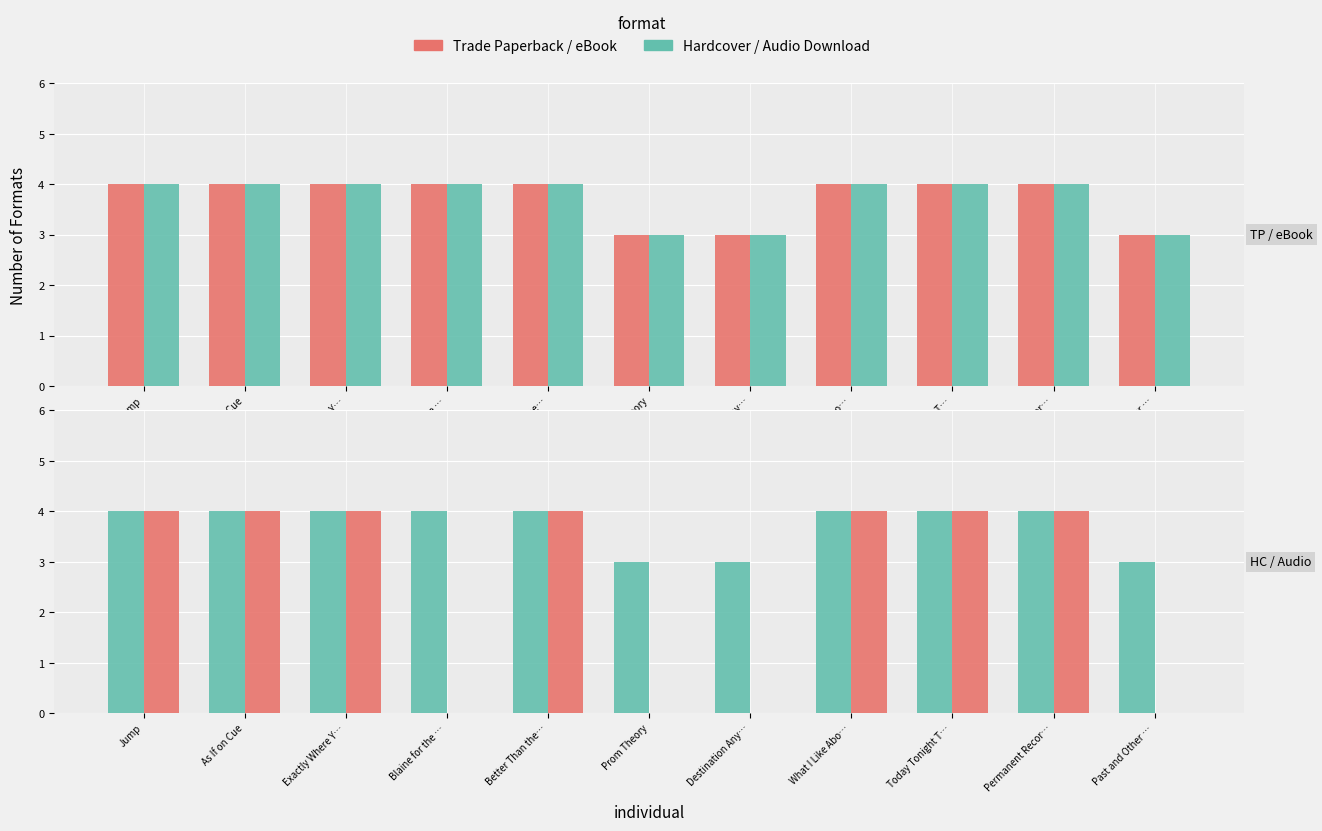

Reading right to left, what are all the values shown in this chart?

Trade Paperback: Past and Other …=3	Permanent Recor…=4	Today Tonight T…=4	What I Like Abo…=4	Destination Any…=3	Prom Theory=3	Better Than the…=4	Blaine for the …=4	Exactly Where Y…=4	As If on Cue=4	Jump=4
eBook: Past and Other …=3	Permanent Recor…=4	Today Tonight T…=4	What I Like Abo…=4	Destination Any…=3	Prom Theory=3	Better Than the…=4	Blaine for the …=4	Exactly Where Y…=4	As If on Cue=4	Jump=4
Hardcover: Past and Other …=3	Permanent Recor…=4	Today Tonight T…=4	What I Like Abo…=4	Destination Any…=3	Prom Theory=3	Better Than the…=4	Blaine for the …=4	Exactly Where Y…=4	As If on Cue=4	Jump=4
Audio Download: Past and Other …=0	Permanent Recor…=4	Today Tonight T…=4	What I Like Abo…=4	Destination Any…=0	Prom Theory=0	Better Than the…=4	Blaine for the …=0	Exactly Where Y…=4	As If on Cue=4	Jump=4